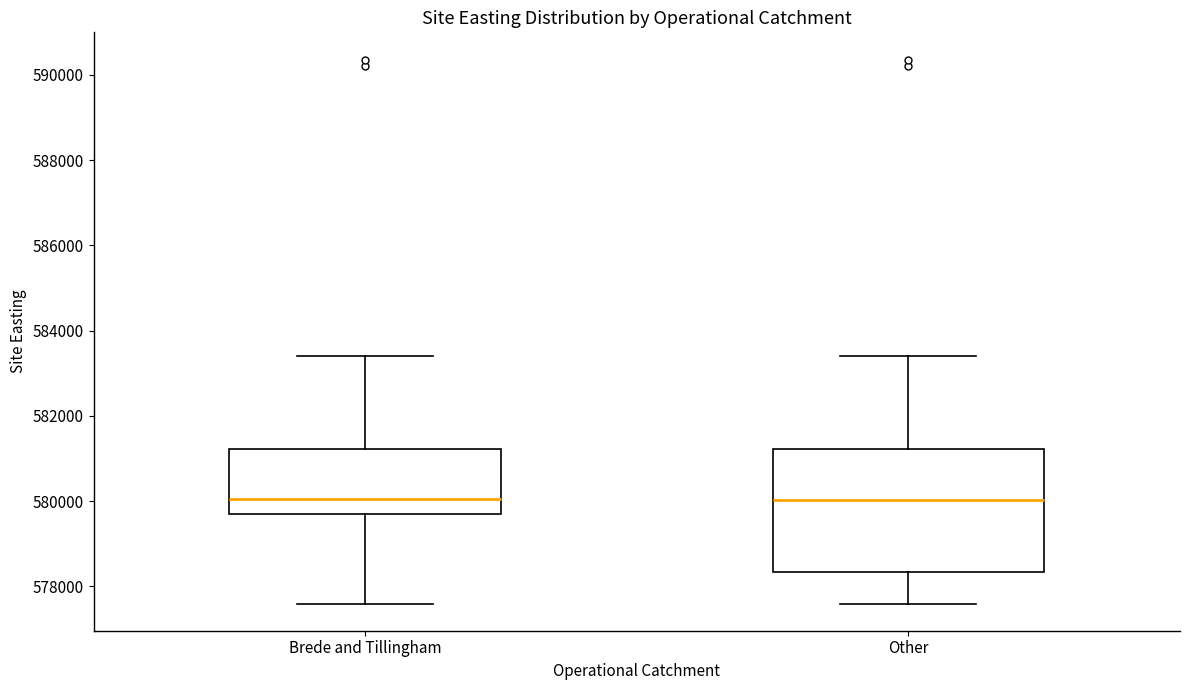

Reading left to right, read every box against the y-axis: the position of its median line, the range the box covers, and the ends of its whiskers. The values are not printed on the chart, so give them approximately, as read against the axis.

Brede and Tillingham: median 580000, box 579800 to 581200, whiskers 577600 to 583400
Other: median 580000, box 578400 to 581200, whiskers 577600 to 583400